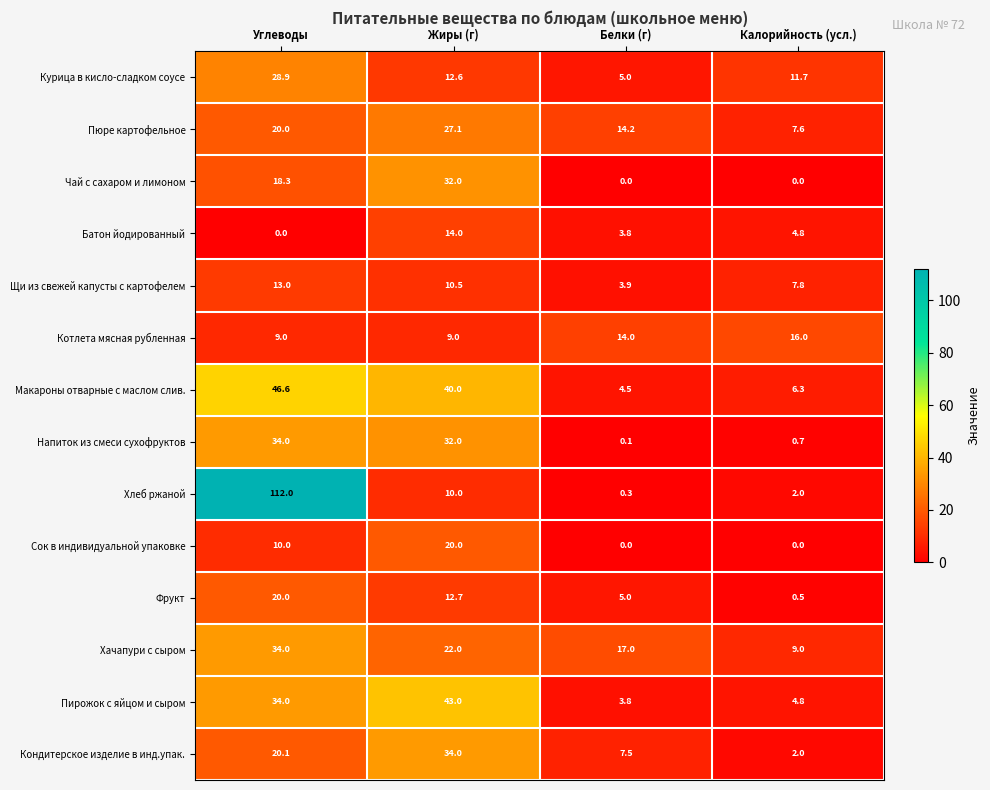

How many data points in Макароны отварные с маслом слив. are less than 40?

2